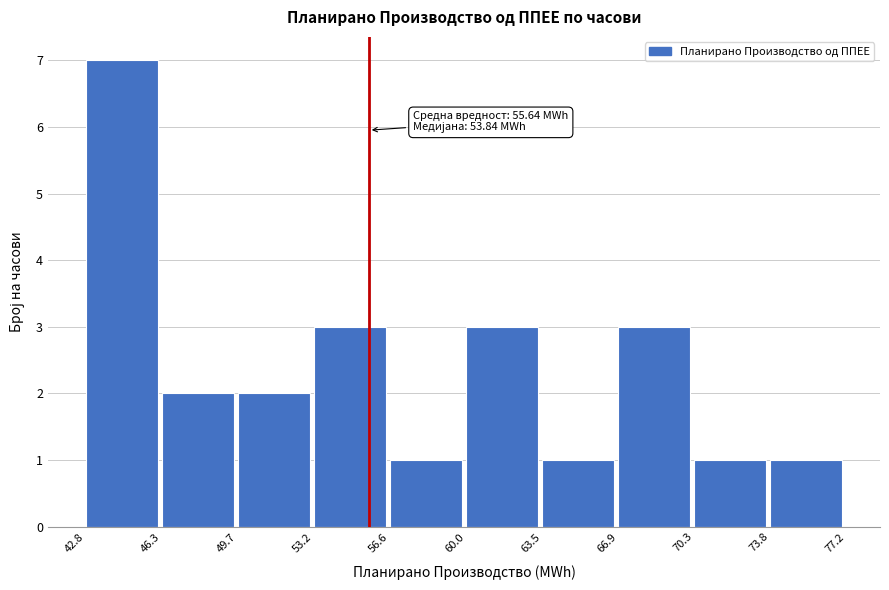

Which range on the x-axis has the tallest bar?

42.8 to 46.3